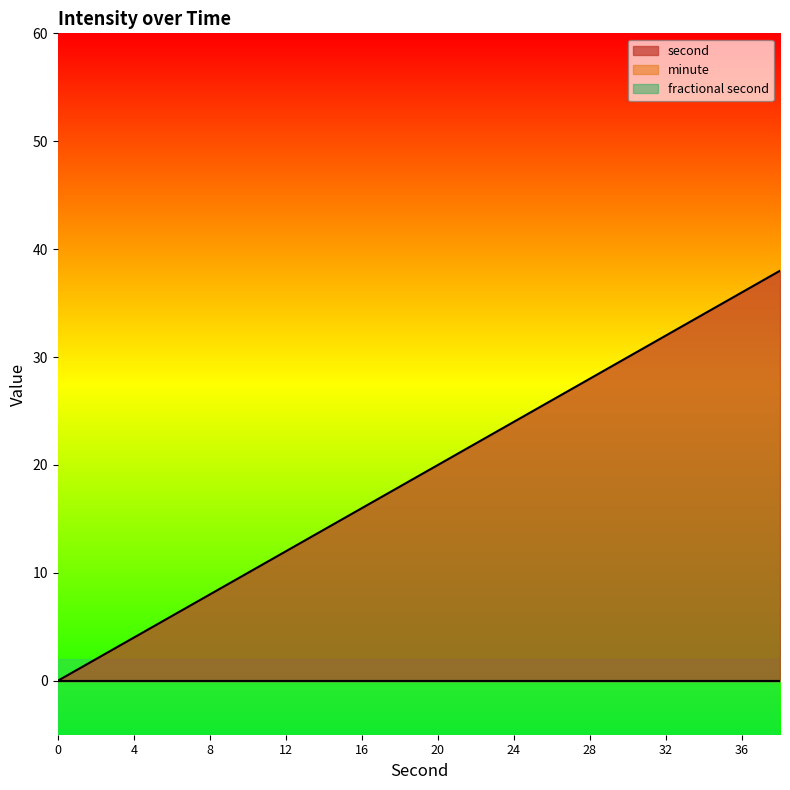

Reading right to left, transcribe all the data shown in this chart.

second: 38=38	36=36	34=34	32=32	30=30	28=28	26=26	24=24	22=22	20=20	18=18	16=16	14=14	12=12	10=10	8=8	6=6	4=4	2=2	0=0
minute: 38=0	36=0	34=0	32=0	30=0	28=0	26=0	24=0	22=0	20=0	18=0	16=0	14=0	12=0	10=0	8=0	6=0	4=0	2=0	0=0
fractional second: 38=0	36=0	34=0	32=0	30=0	28=0	26=0	24=0	22=0	20=0	18=0	16=0	14=0	12=0	10=0	8=0	6=0	4=0	2=0	0=0